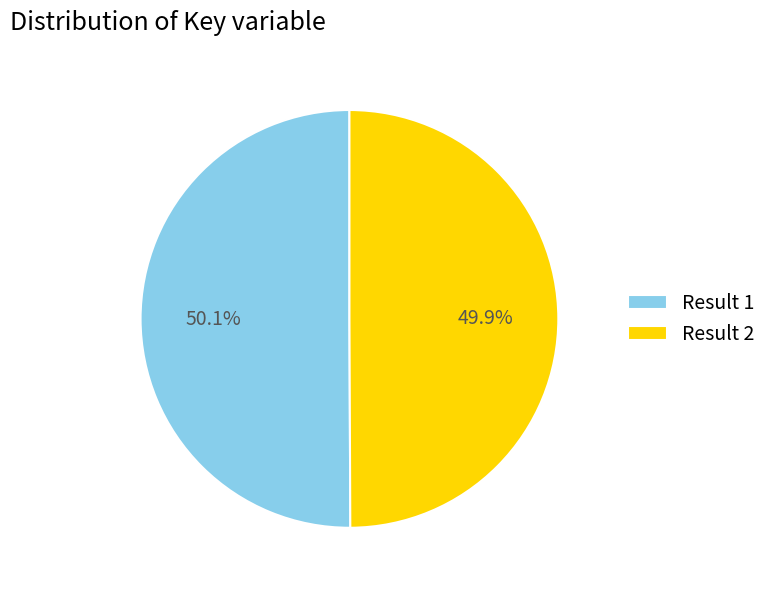

What percentage is the Result 1 slice, to the nearest percent?

50%